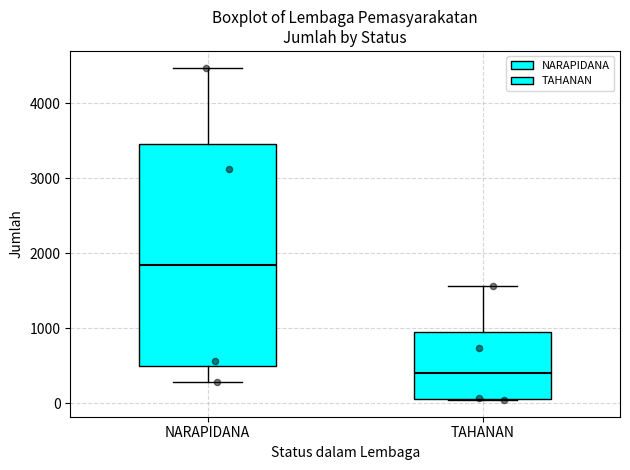

Where does the upper whisker of the box for NARAPIDANA end on the y-axis? The values are not printed on the chart, so give them approximately, as read against the axis.

4500